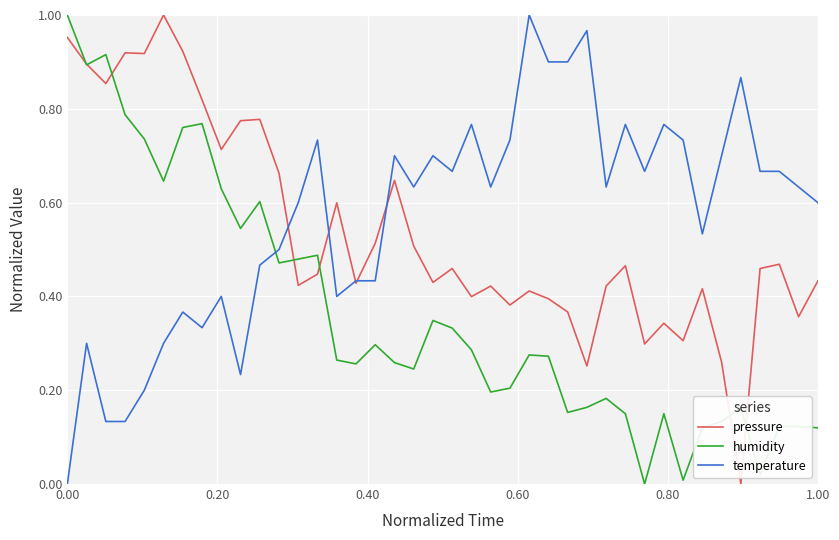

How many lines are shown in the chart?

3